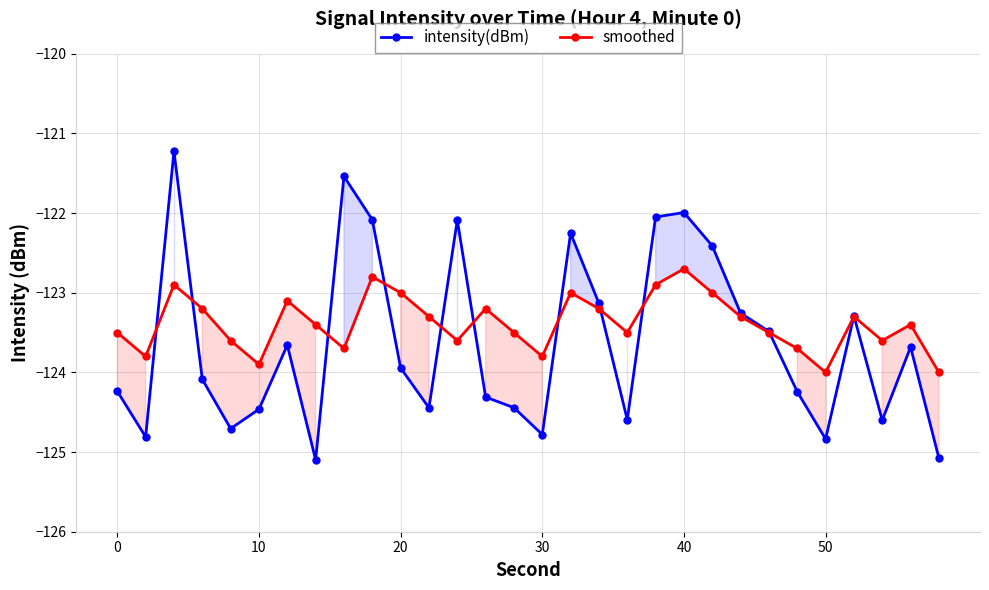

List the series in order of their overall mean, lowest first.

intensity(dBm), smoothed